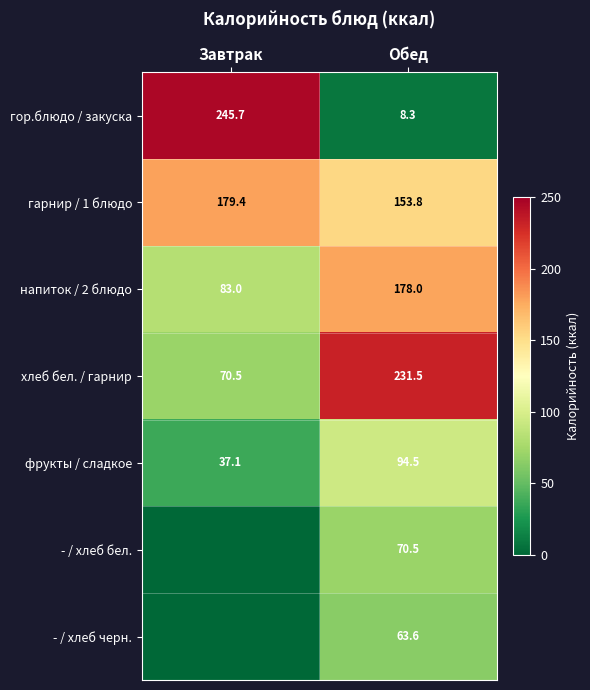

How many data points does each series have?

2